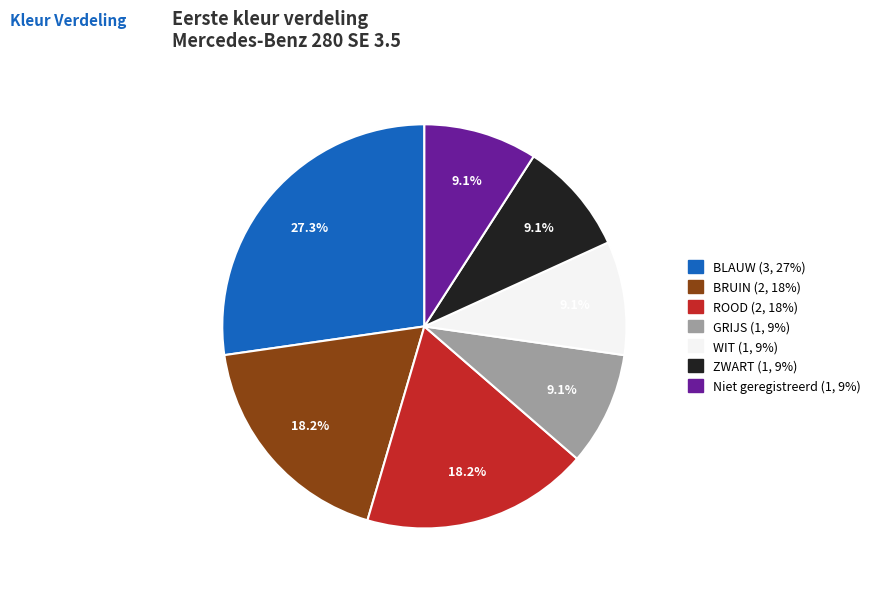

Is the sum of BLAUW and Niet geregistreerd greater than half?

No